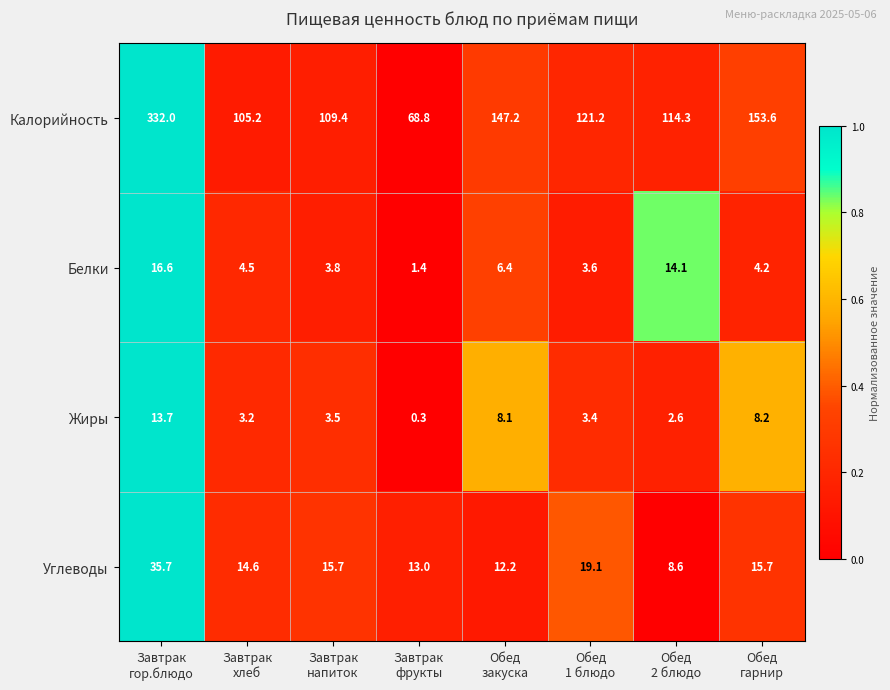

What is the spread (max minus min) of values at Завтрак
фрукты?

68.5